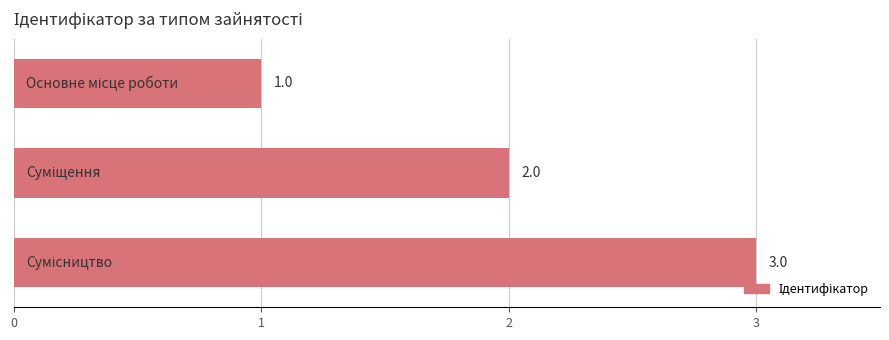

Are the bars horizontal?

Yes